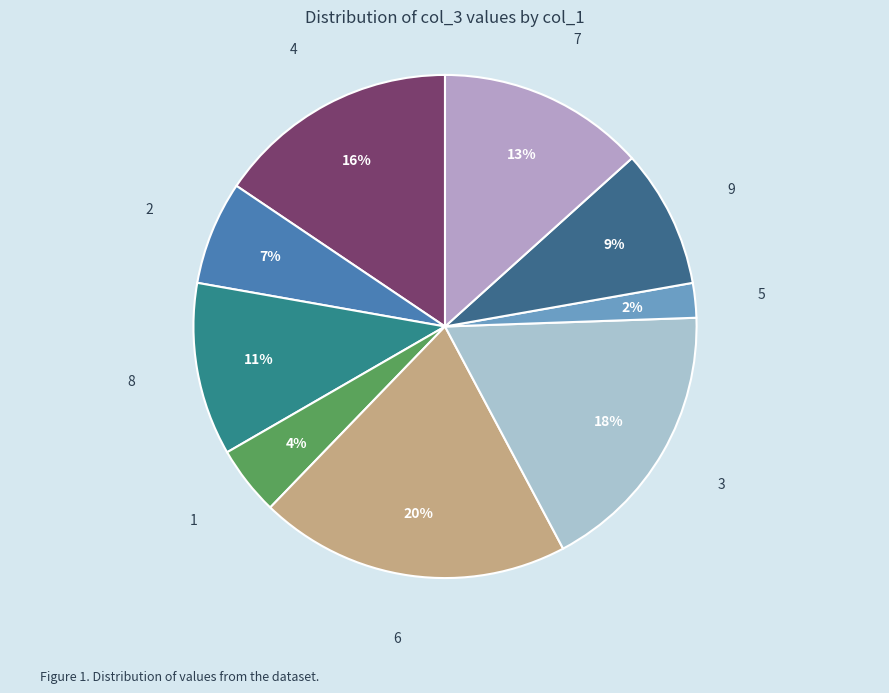

How many slices are in this pie chart?

9